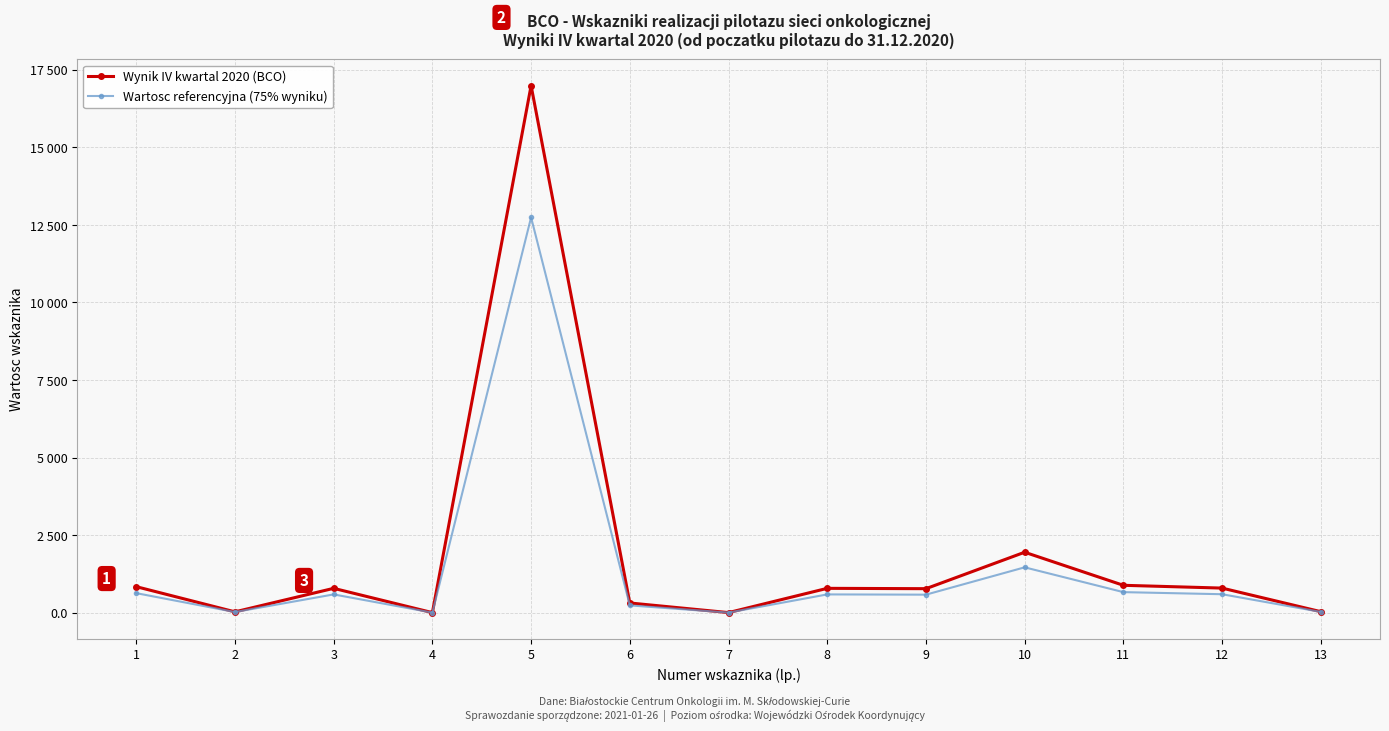

True or false: Wartosc referencyjna (75% wyniku) and Wynik IV kwartal 2020 (BCO) cross at least once.

False